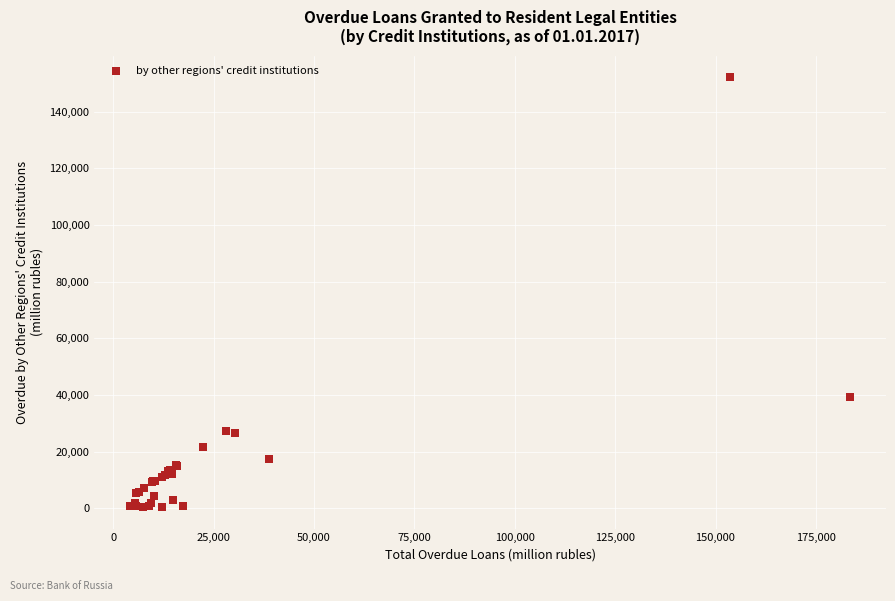

What Y value in the scatter plot is closest to 76333?

39358